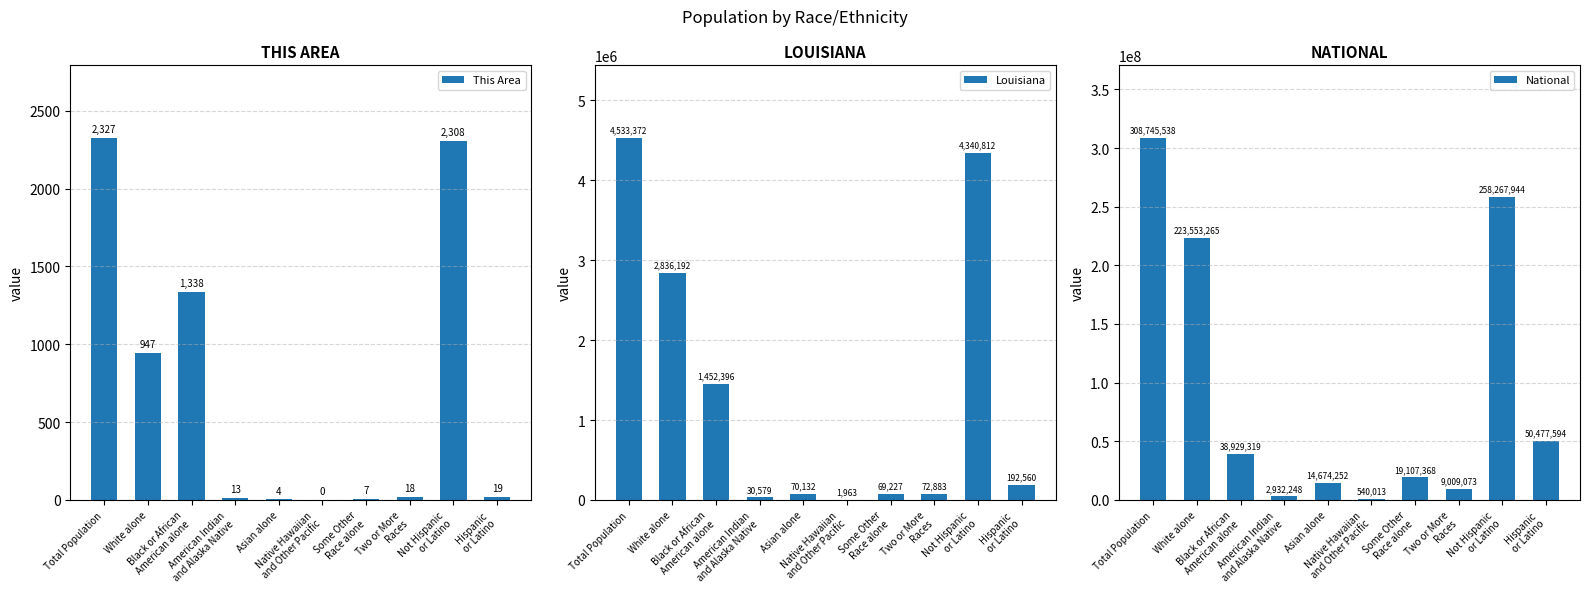

True or false: This Area has a value of 2327 at Total Population.

True